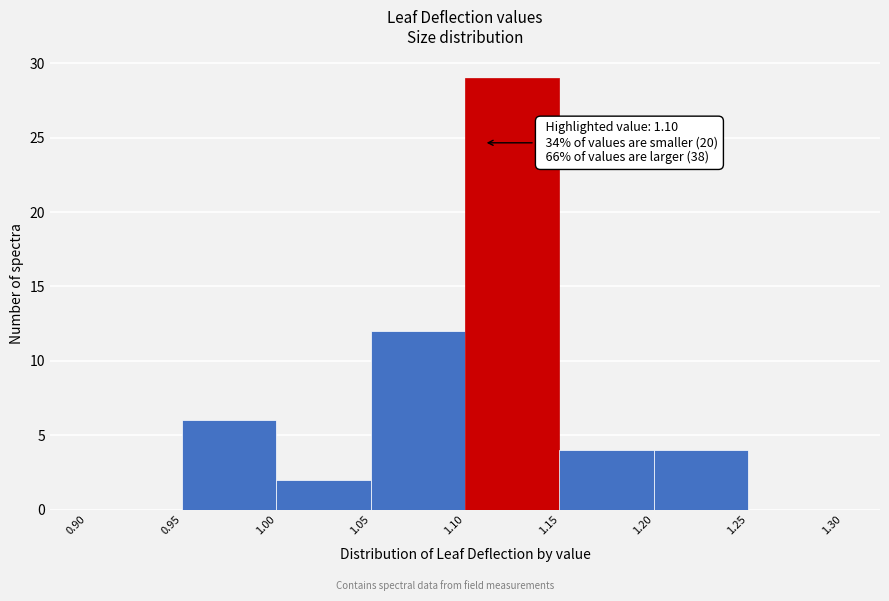

Over which range of the x-axis is the bar tallest?

1.10 to 1.15